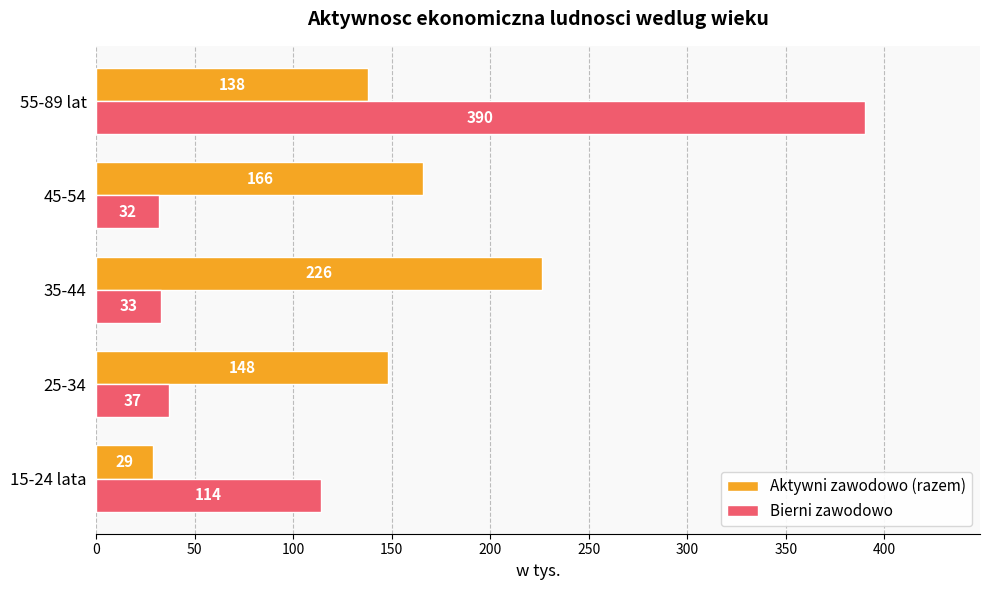

At which category does the chart reach its peak across all series?

55-89 lat